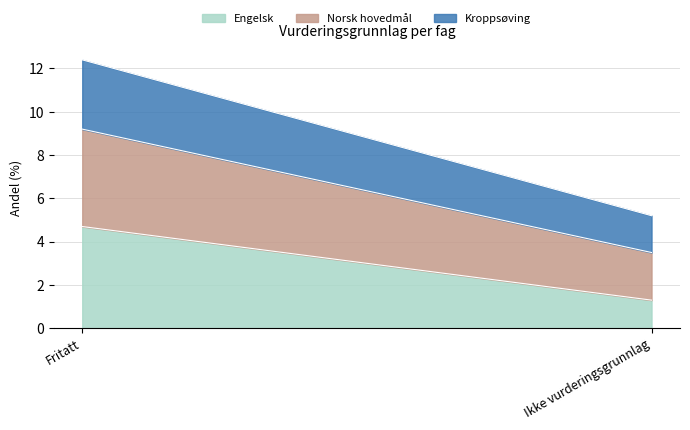

The value of Engelsk at Fritatt is 4.7. True or false?

True